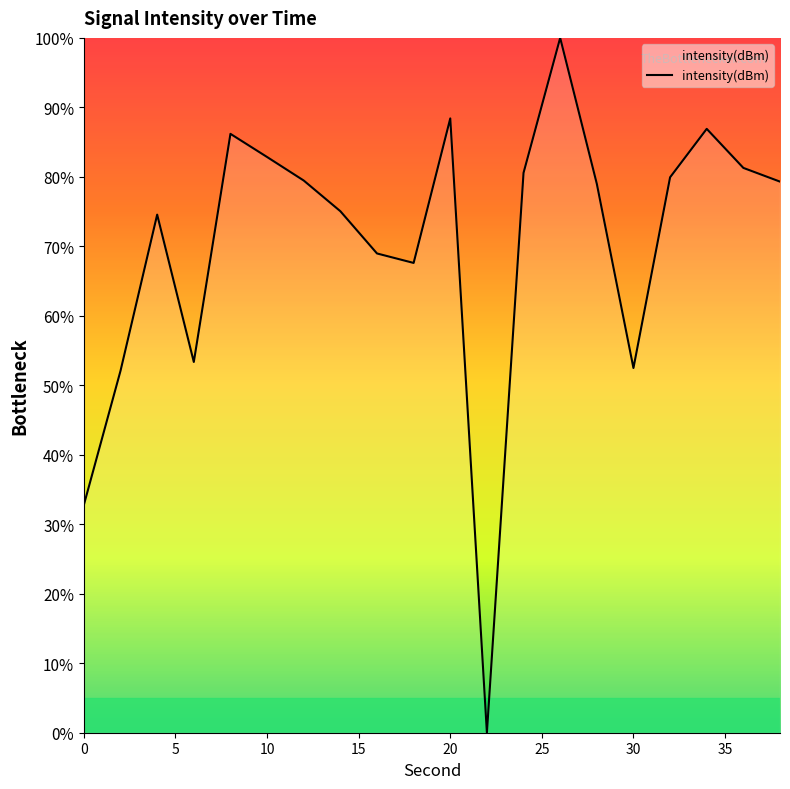

What is the difference between the maximum and minimum values?

100.0